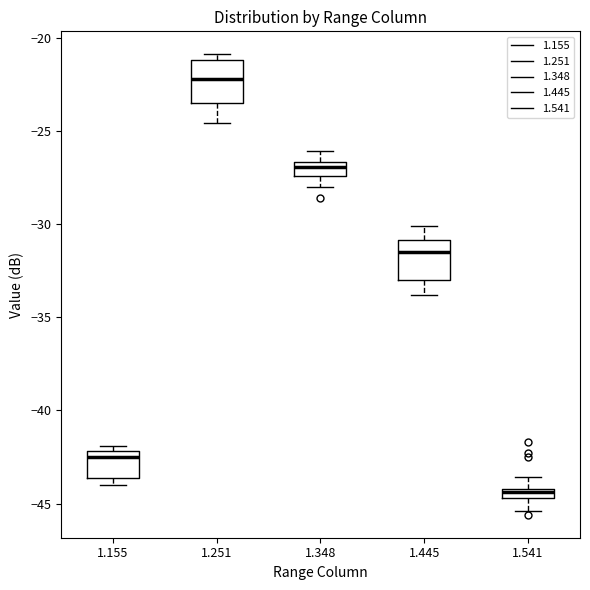

Which box's median line is the lowest?

1.541